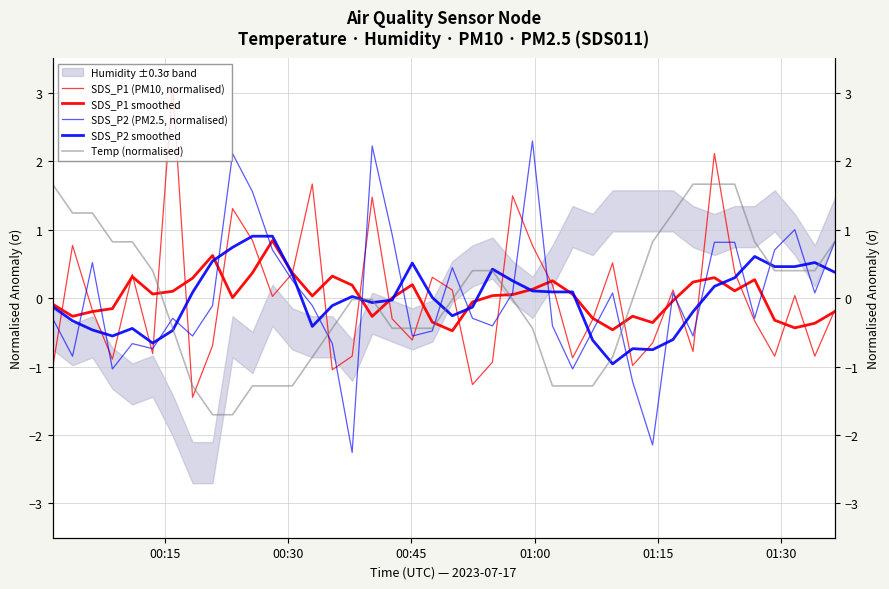

How many intersections are there between SDS_P2 smoothed and Temp (normalised)?

8